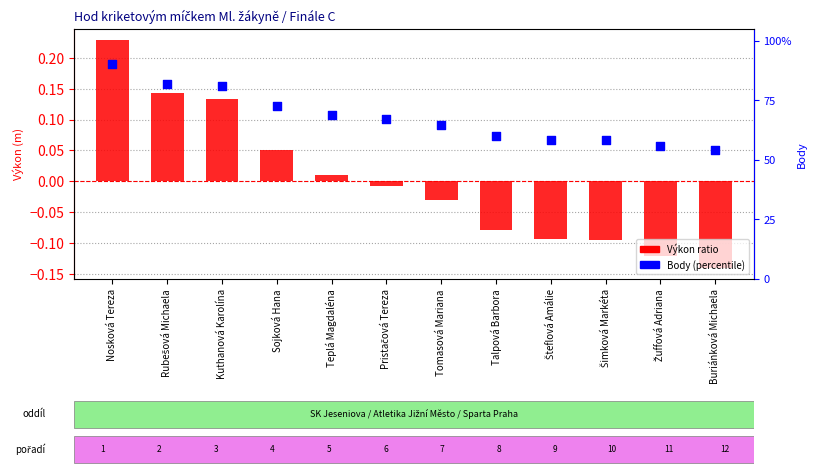

Is the value of Body (percentile) at Kuthanová Karolína greater than the value of Výkon ratio at Buriánková Michaela?

Yes